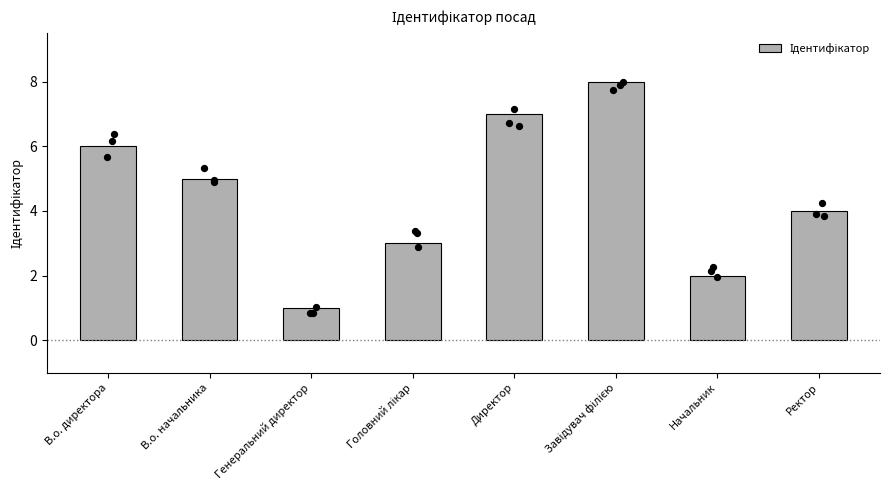

What is the ratio of the value at Ректор to the value at В.о. директора?

0.7